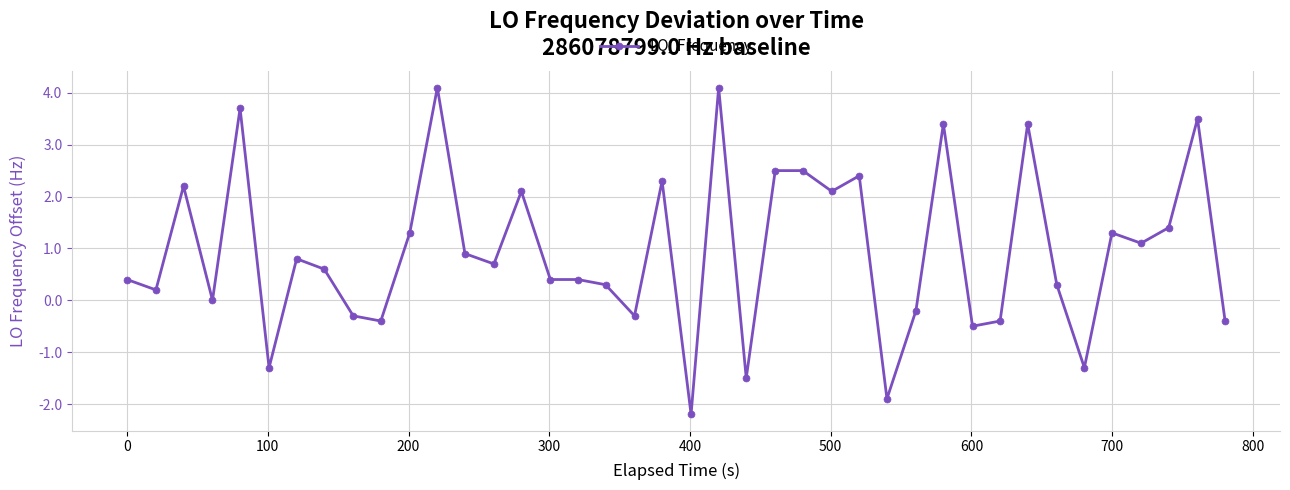

What is the maximum value shown in the chart?

4.1